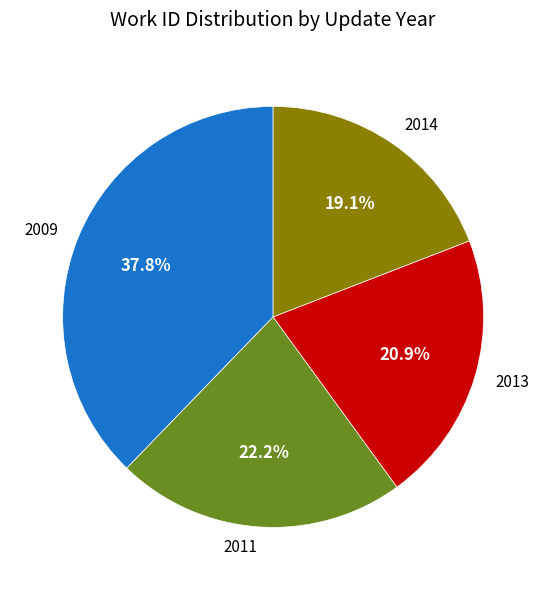

What is the ratio of the value at 2011 to the value at 2009?

0.6